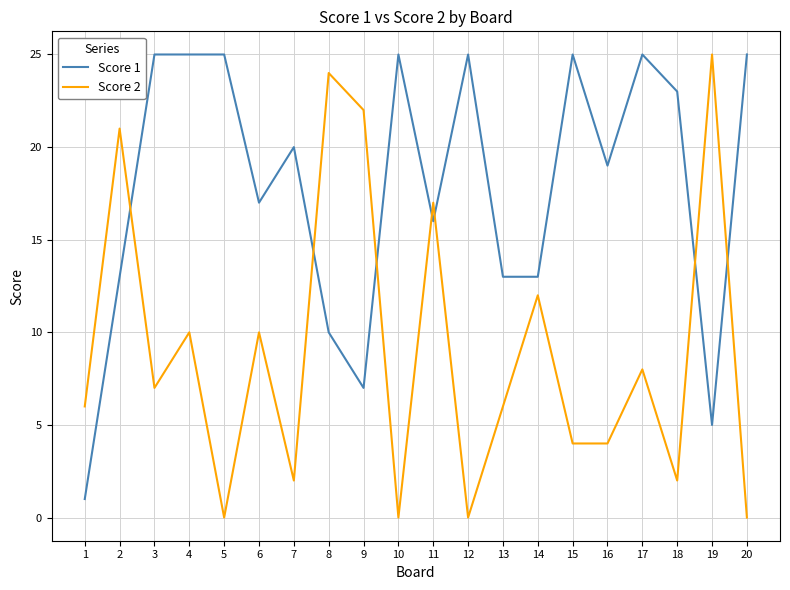

The Score 2 series shows 10 at 13. True or false?

False